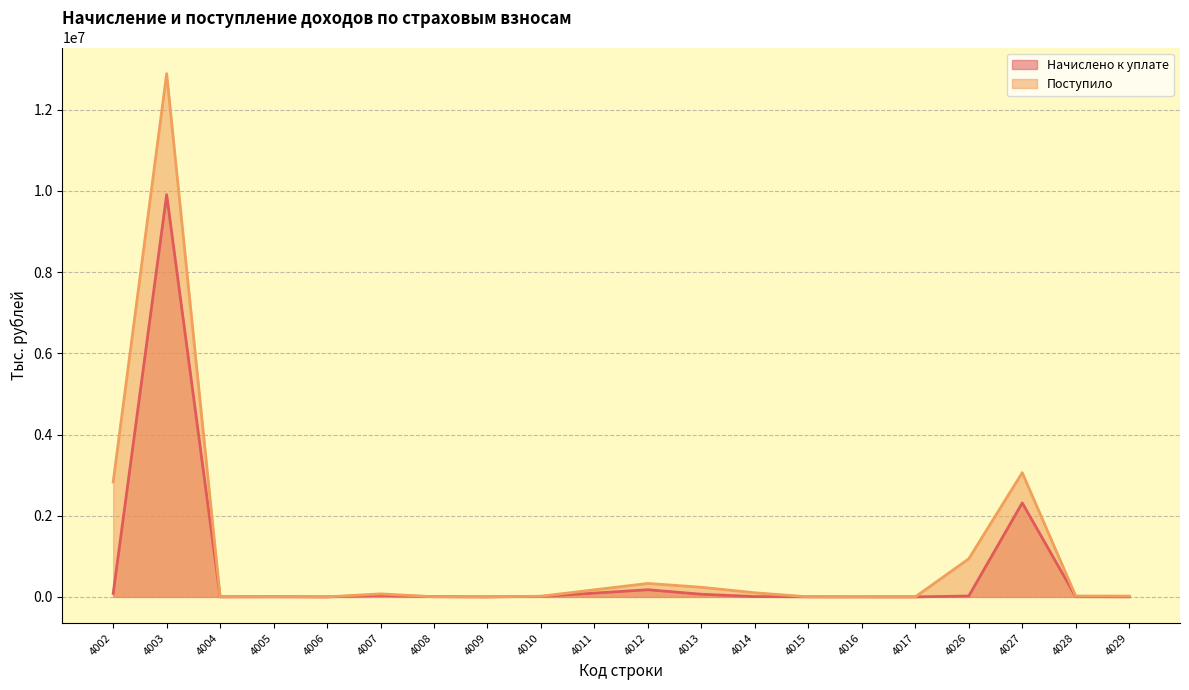

What is the difference between the second highest and minimum values in the Начислено к уплате series?

2314658